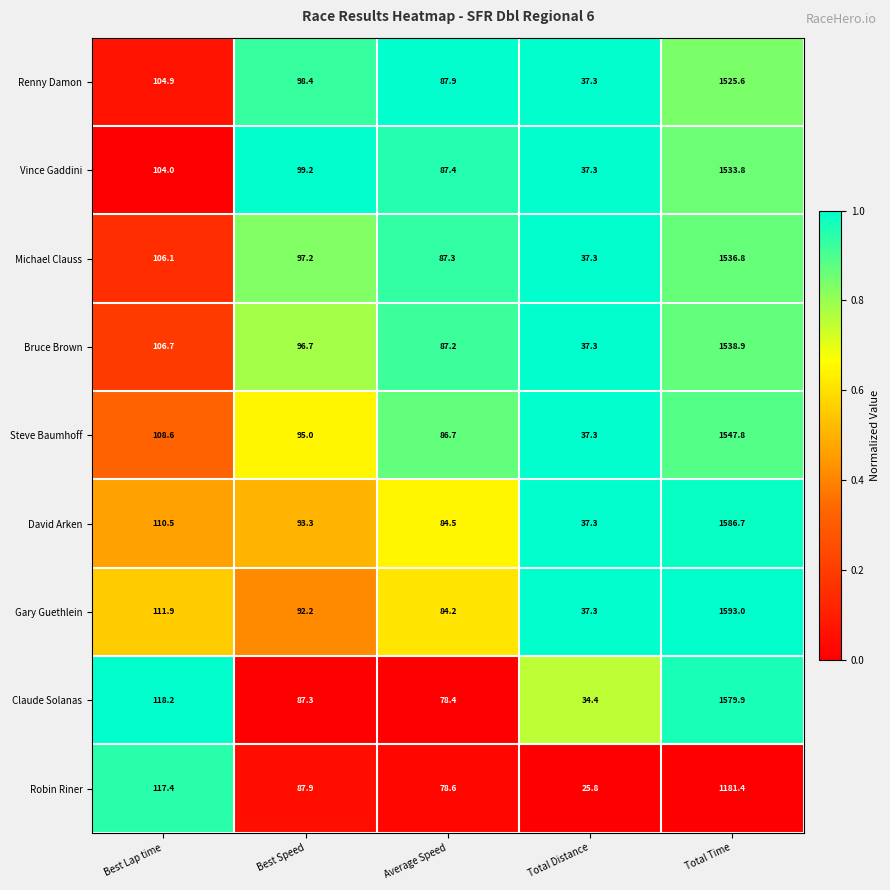

What is the average value of the Robin Riner series?

298.2